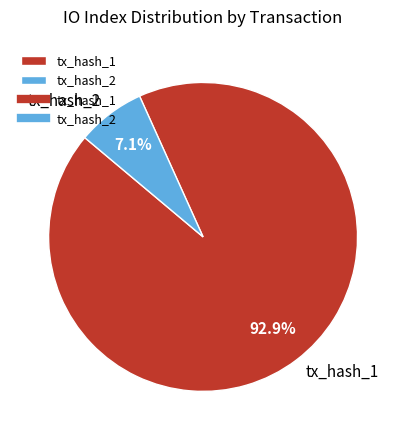

Is it true that tx_hash_1 is 93% of the pie?

True